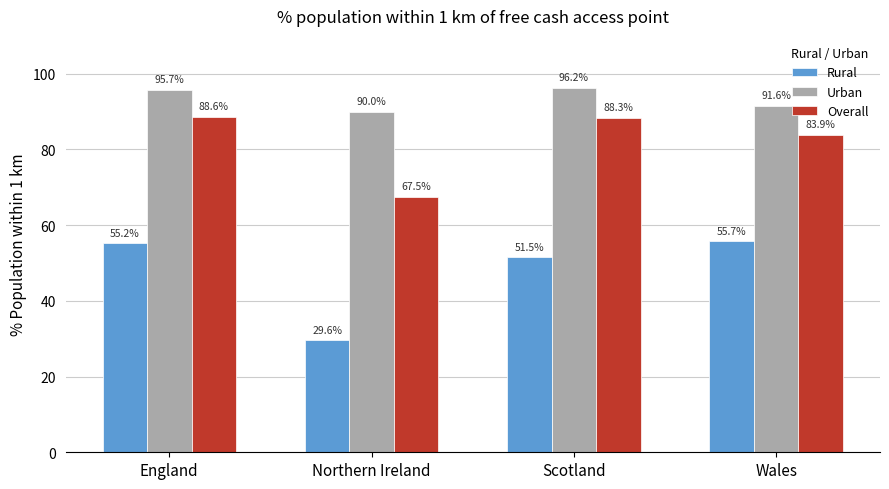

At which category is the sum across all series the highest?

England